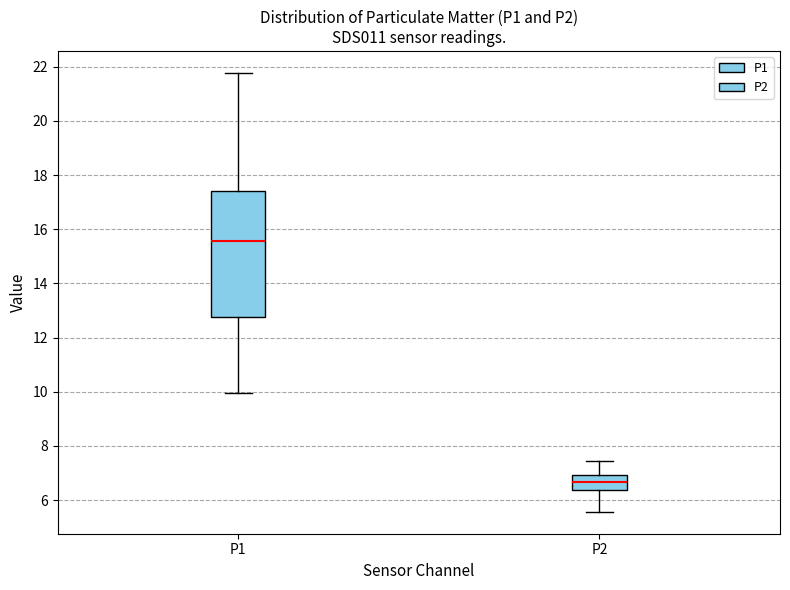

Which box is the tallest, from its lower edge to its upper edge?

P1